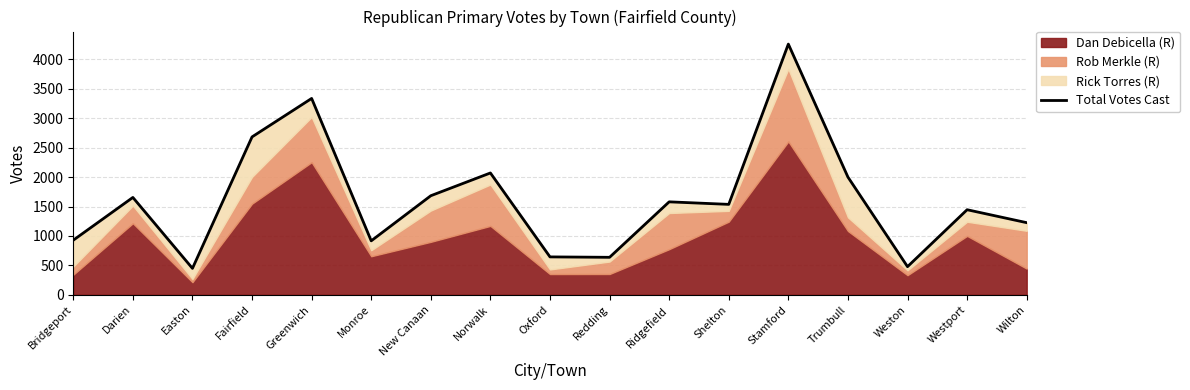

Reading left to right, extract all data points from this chart.

928	1655	449	2684	3338	917	1684	2071	644	637	1580	1537	4262	2001	478	1446	1226